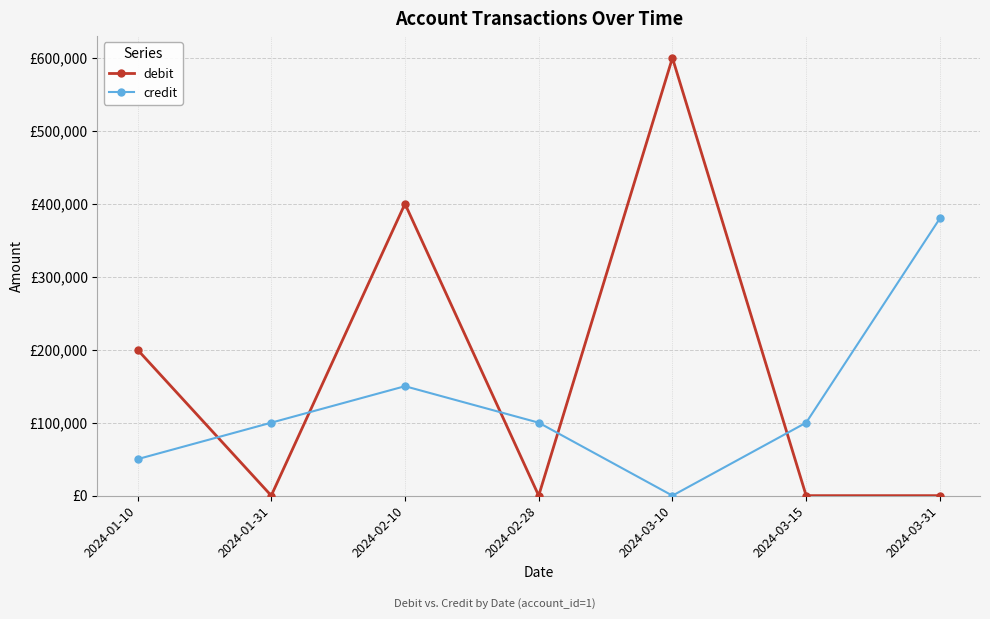

How many interior local valleys does the credit series have?

1